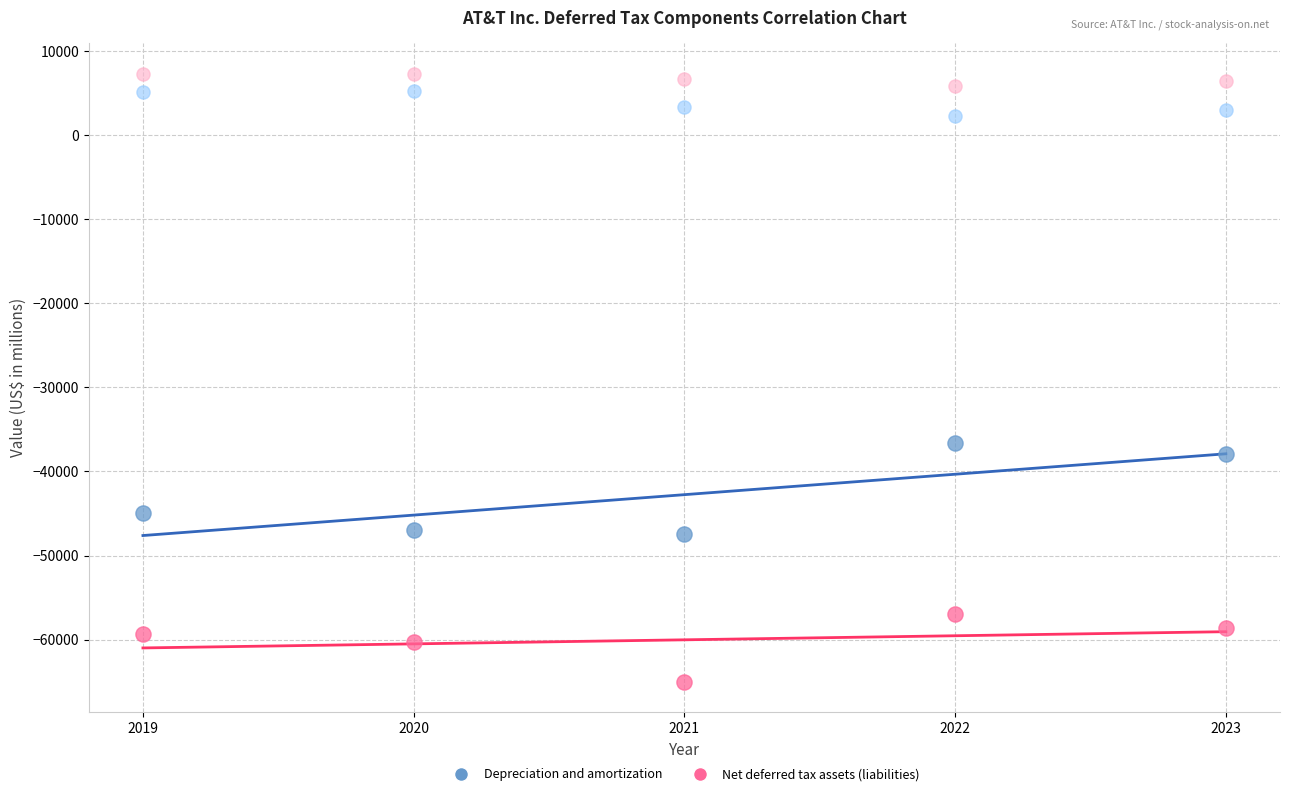

Across all series, what Y value is closest to -28820?

-36570